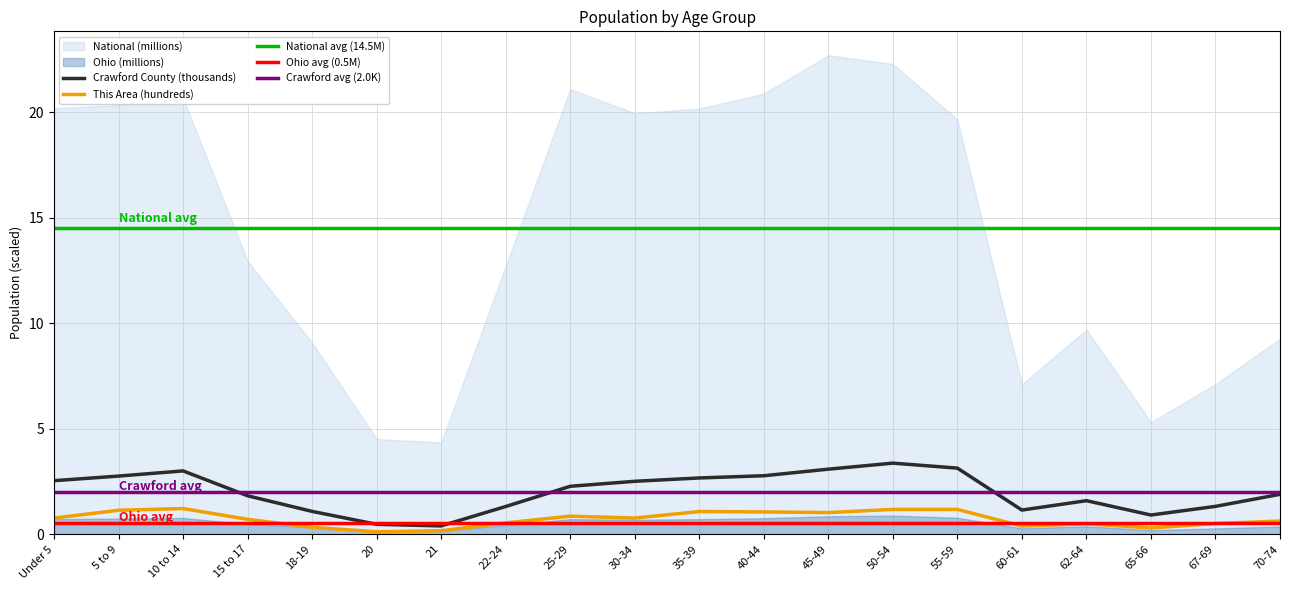

At which category does the chart reach its peak across all series?

50-54